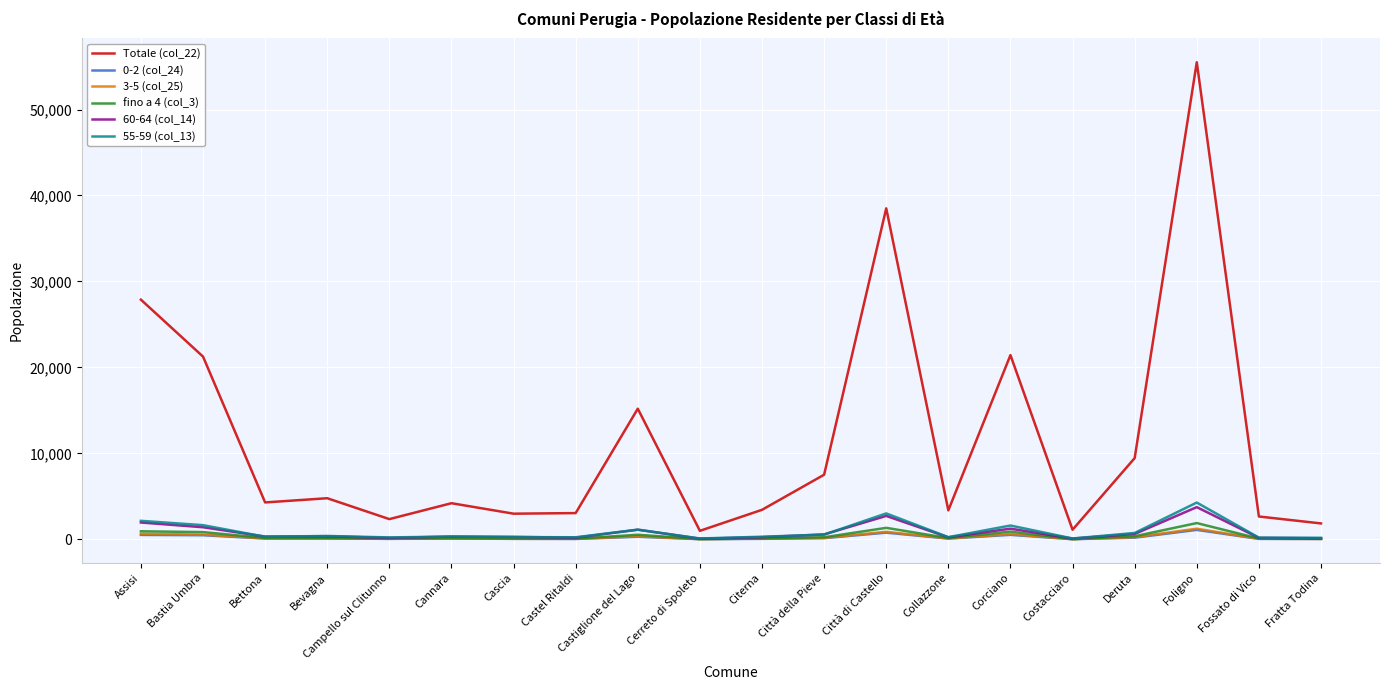

How many distinct data groups are displayed?

6